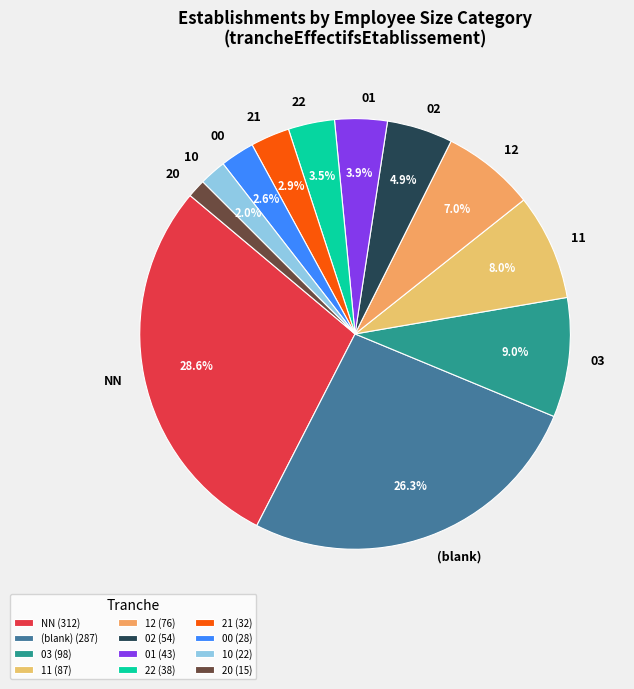

Is it true that 11 is 2% of the pie?

False